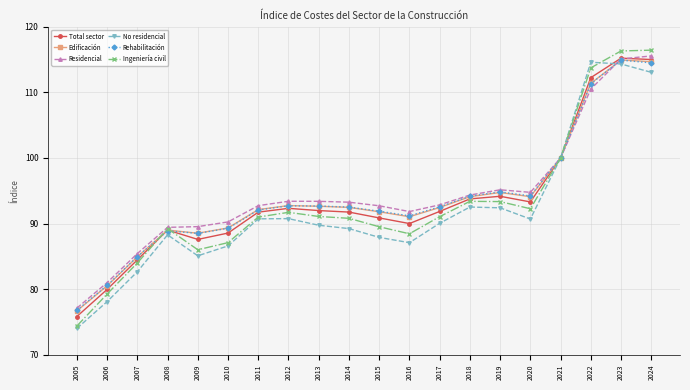

What is the value of the Rehabilitación point at the 17th from the left?

100.0